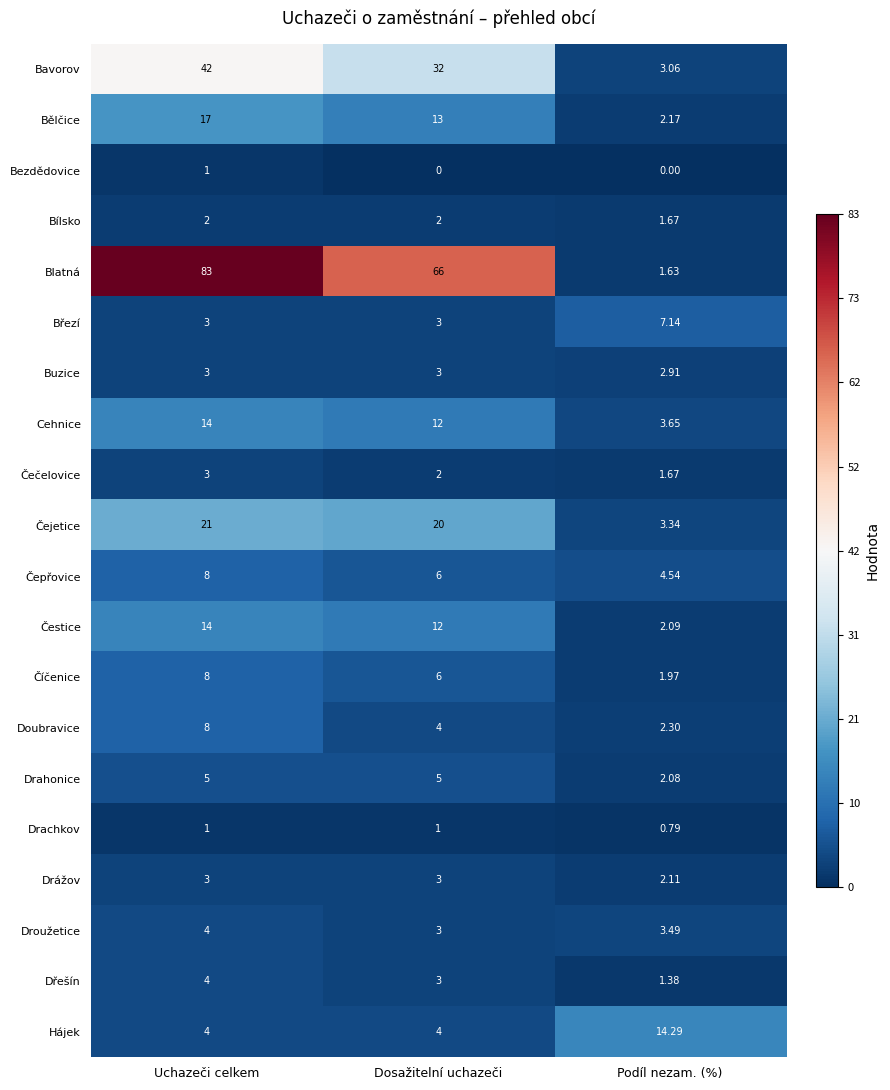

List the labels in order of Čejetice value, smallest first.

Podíl nezam. (%), Dosažitelní uchazeči, Uchazeči celkem